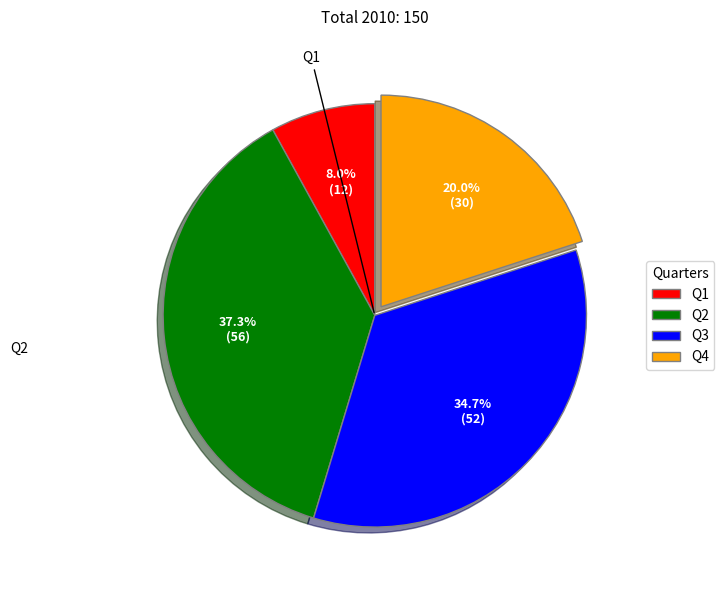

Between Q1 and Q4, which is larger?

Q4